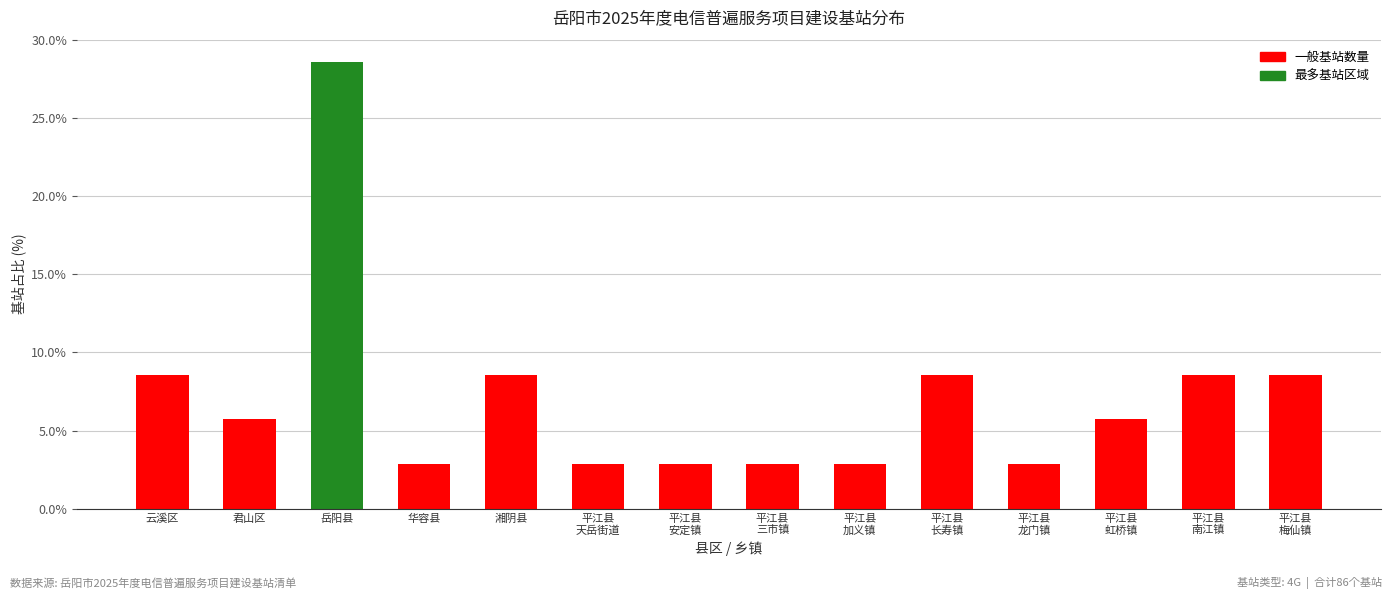

Reading left to right, extract all data points from this chart.

云溪区=8.6	君山区=5.7	岳阳县=28.6	华容县=2.9	湘阴县=8.6	平江县
天岳街道=2.9	平江县
安定镇=2.9	平江县
三市镇=2.9	平江县
加义镇=2.9	平江县
长寿镇=8.6	平江县
龙门镇=2.9	平江县
虹桥镇=5.7	平江县
南江镇=8.6	平江县
梅仙镇=8.6